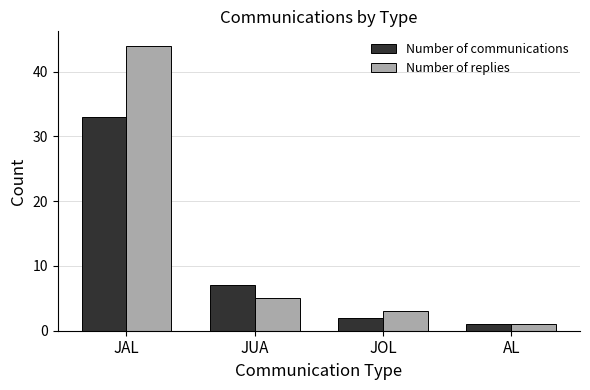

Which series changed the most between JUA and AL?

Number of communications